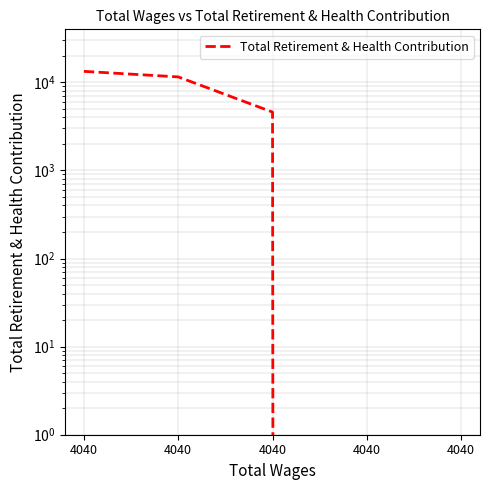

Between 4040 and 4040, which is larger?

4040